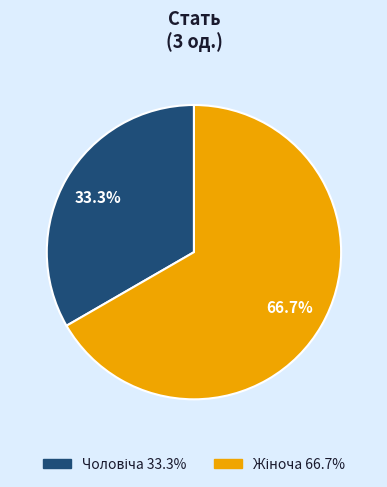

Is there any slice that represents more than half of the pie?

Yes